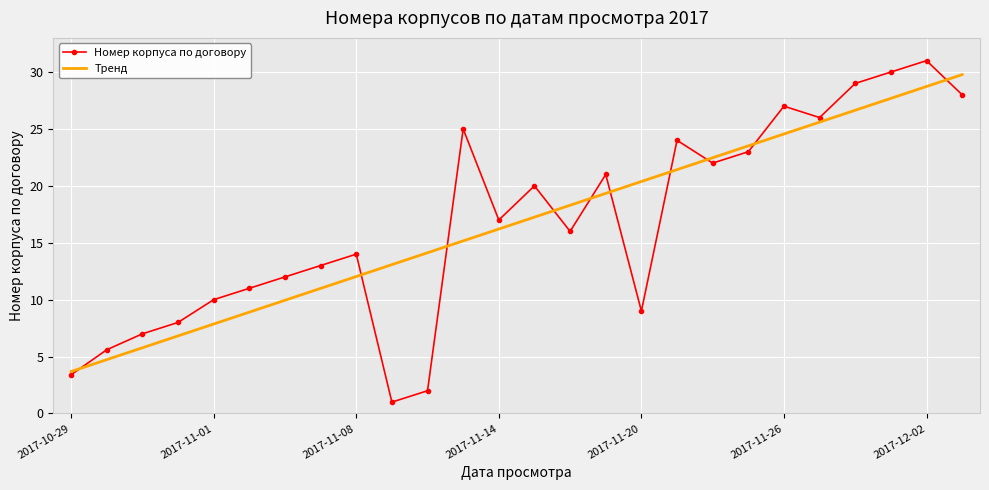

In Номер корпуса по договору, how many points are lower than both neighbors (excluding endpoints)?

6